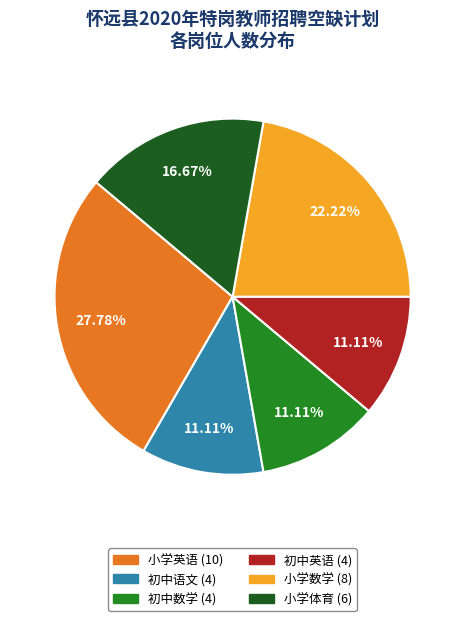

Approximately how many times larger is the value at 小学体育 compared to 初中语文?

1.5